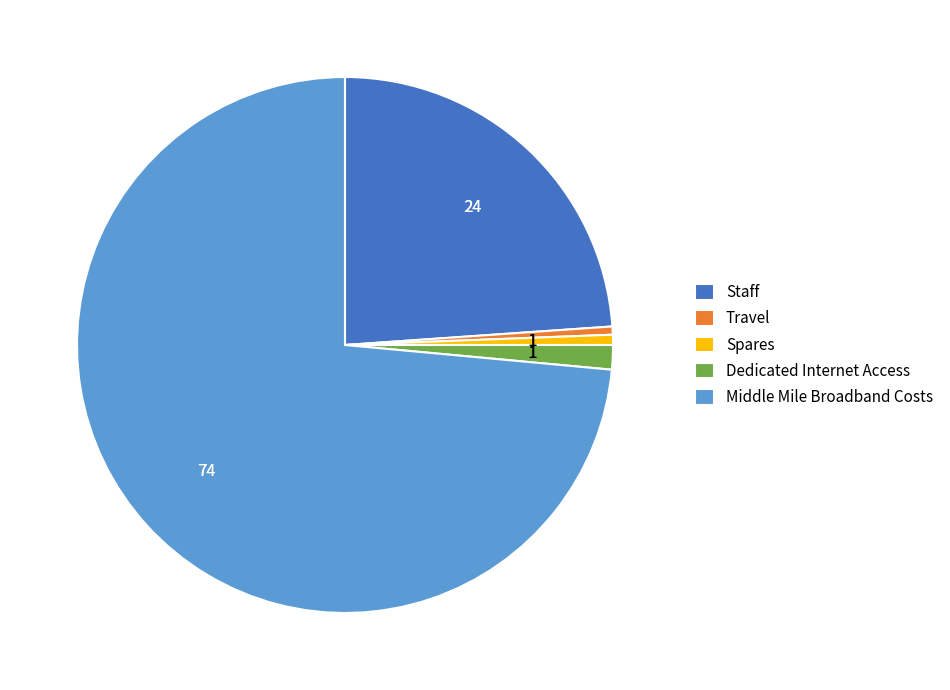

Is it true that Middle Mile Broadband Costs is 74% of the pie?

True